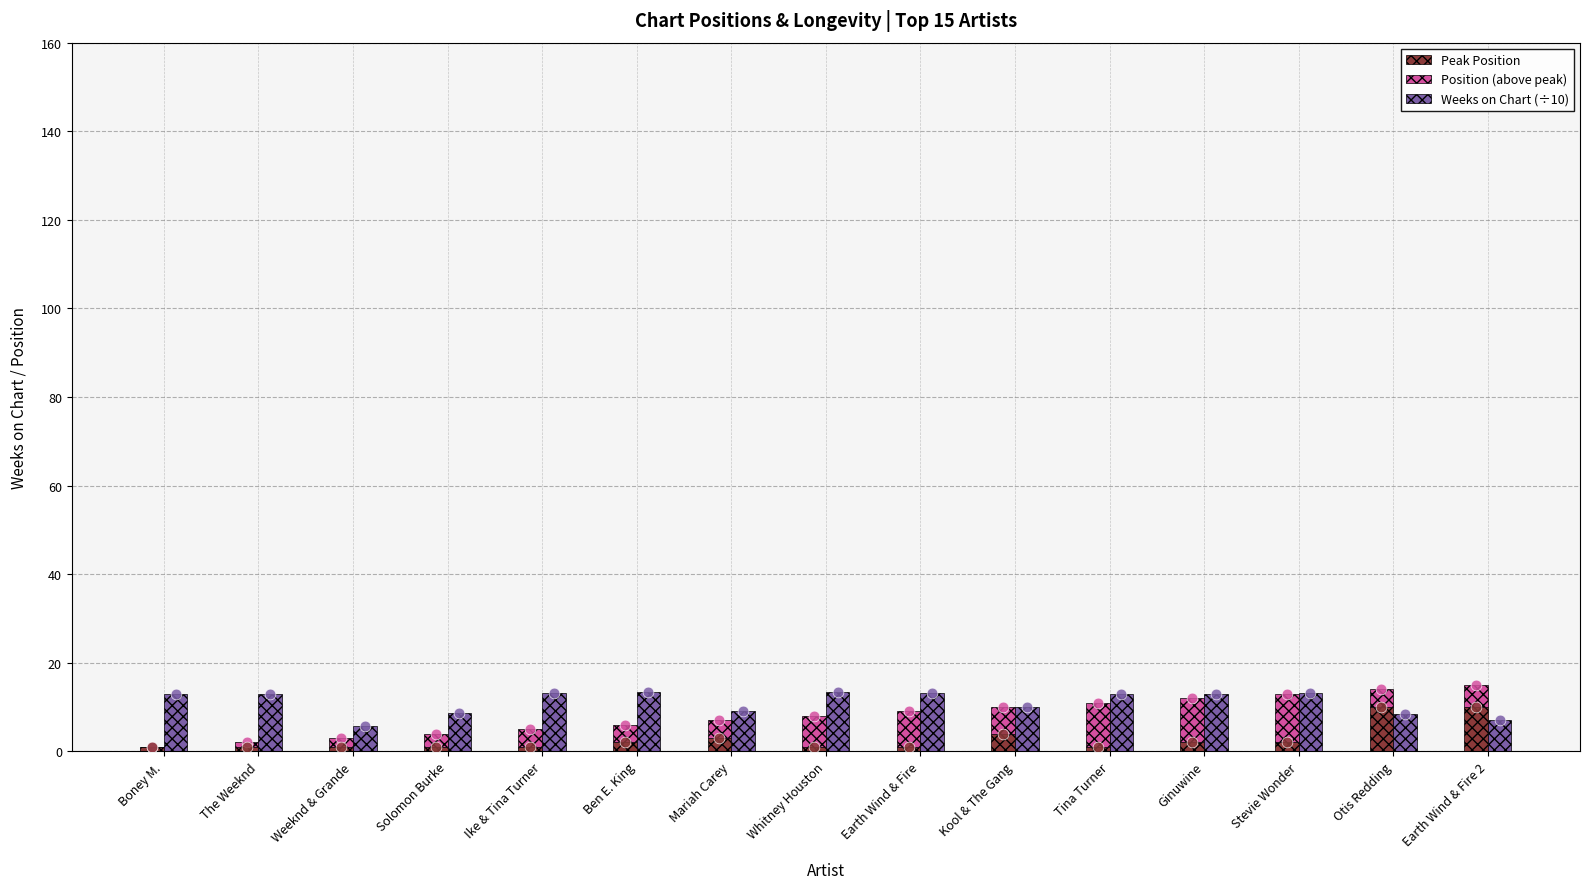

Which series has the largest Y range (max minus min)?

Position (above peak)